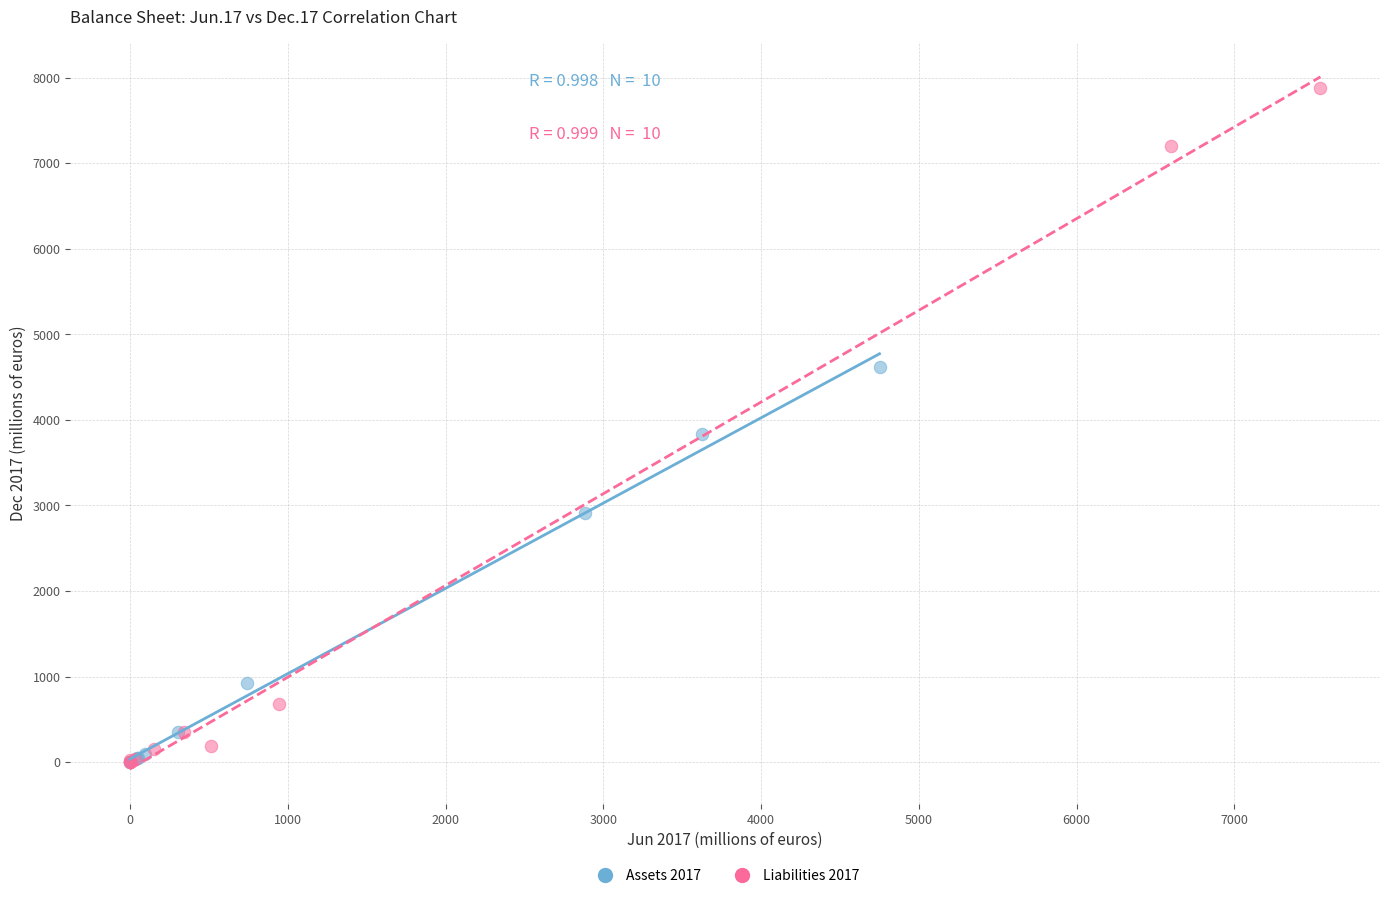

Which series has the largest Y range (max minus min)?

Liabilities 2017